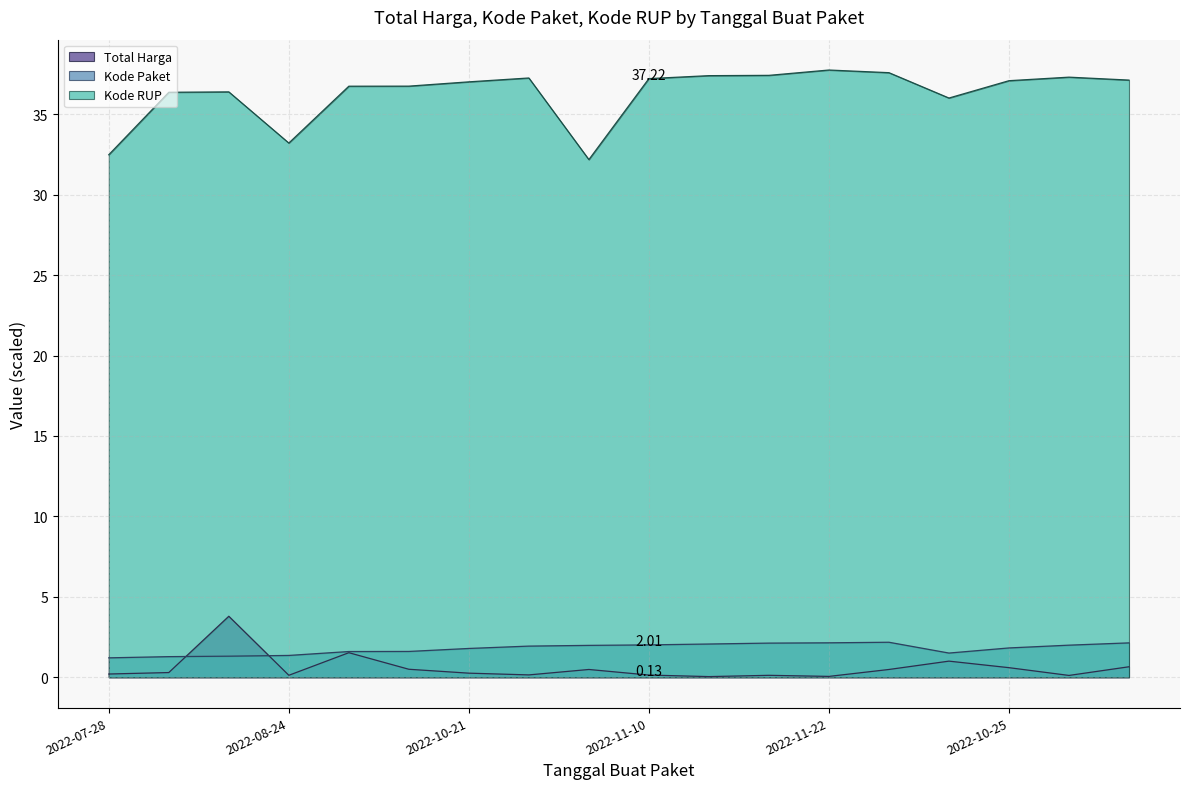

The Kode RUP series shows 9.3 at 2022-08-24. True or false?

False